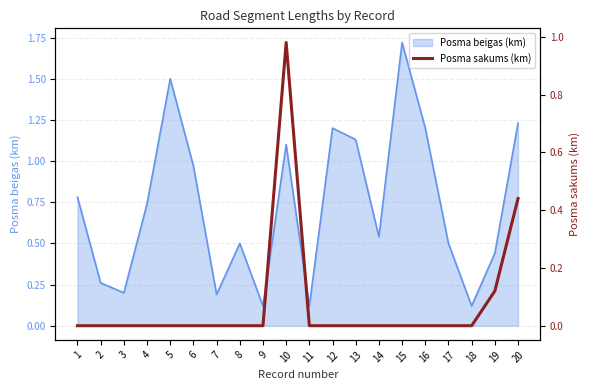

The value of Posma beigas (km) at 19 is 0.3. True or false?

False